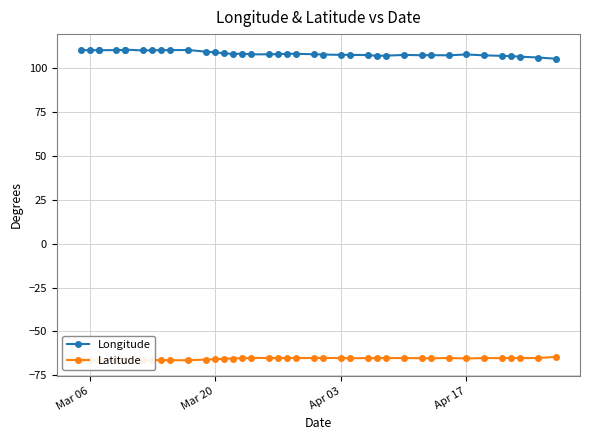

Rank the series by their maximum value, from highest to lowest.

Longitude, Latitude